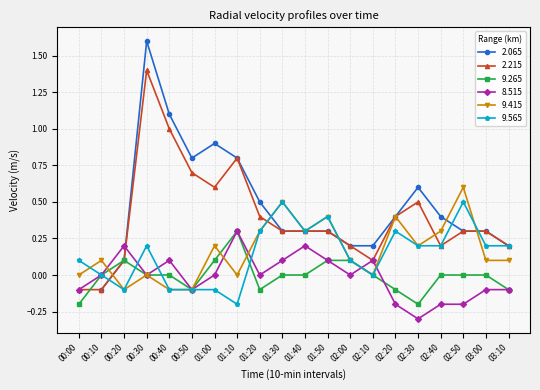

What is the sum of the 9.265 values at 00:00 and 02:30?

-0.4